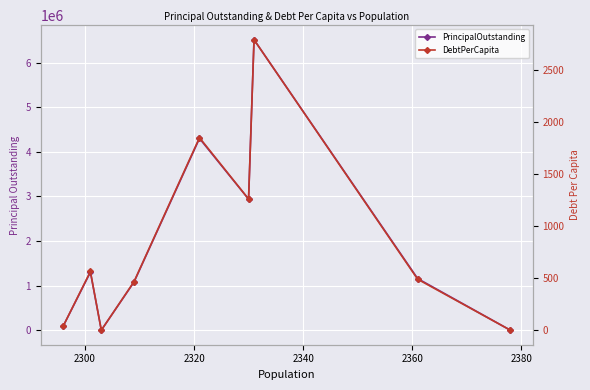

How many positive values does the DebtPerCapita series have?

7